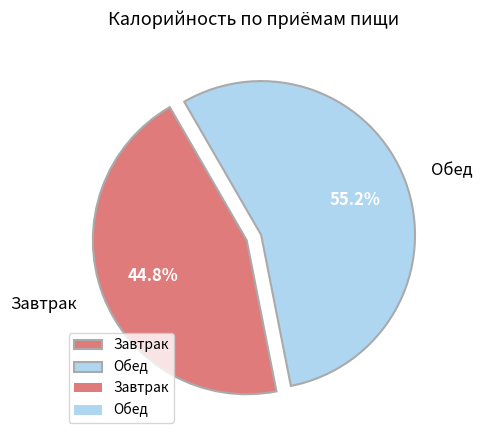

To the nearest percent, what is the difference between the largest and smallest slice percentages?

10%